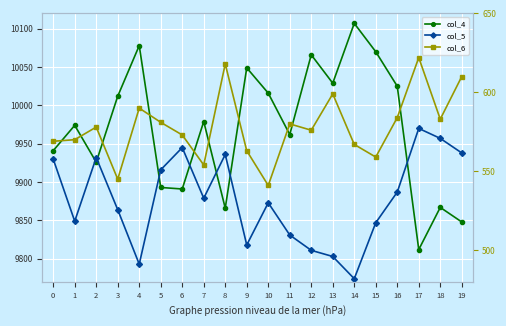

Where does the col_4 series first go above 9979?

3